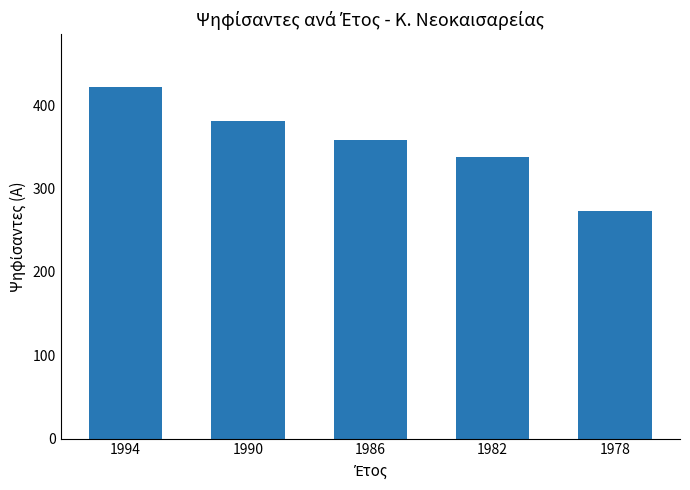

Reading left to right, list all the values displayed in this chart.

1994=422	1990=381	1986=358	1982=338	1978=273